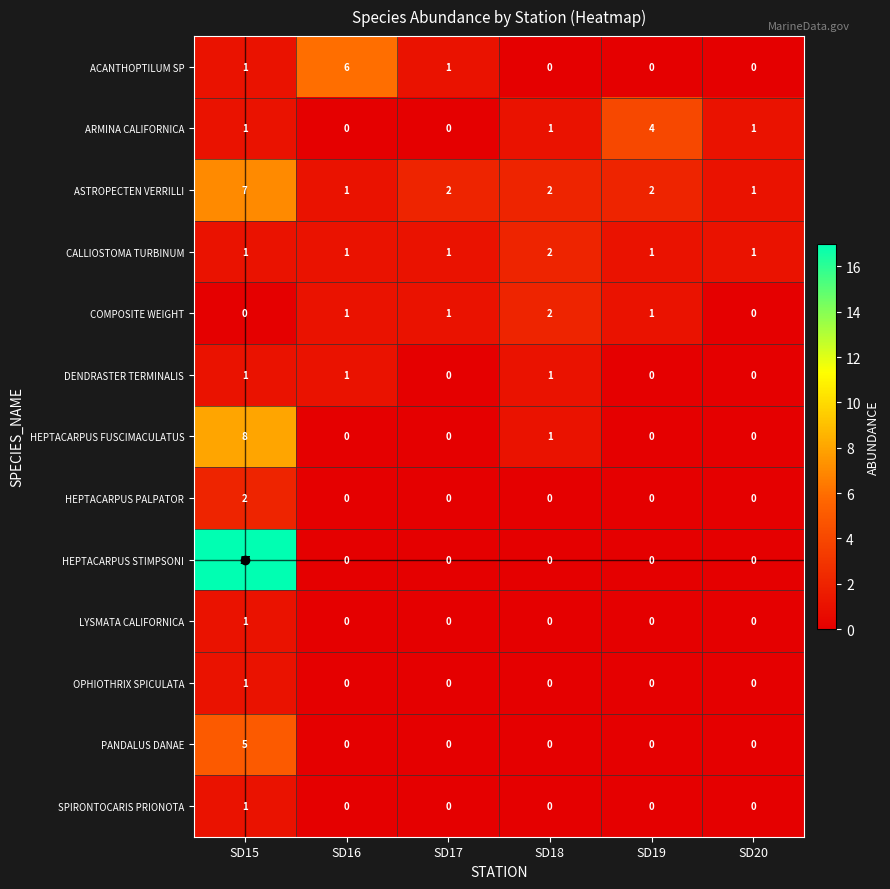

What is the spread (max minus min) of values at SD19?

4